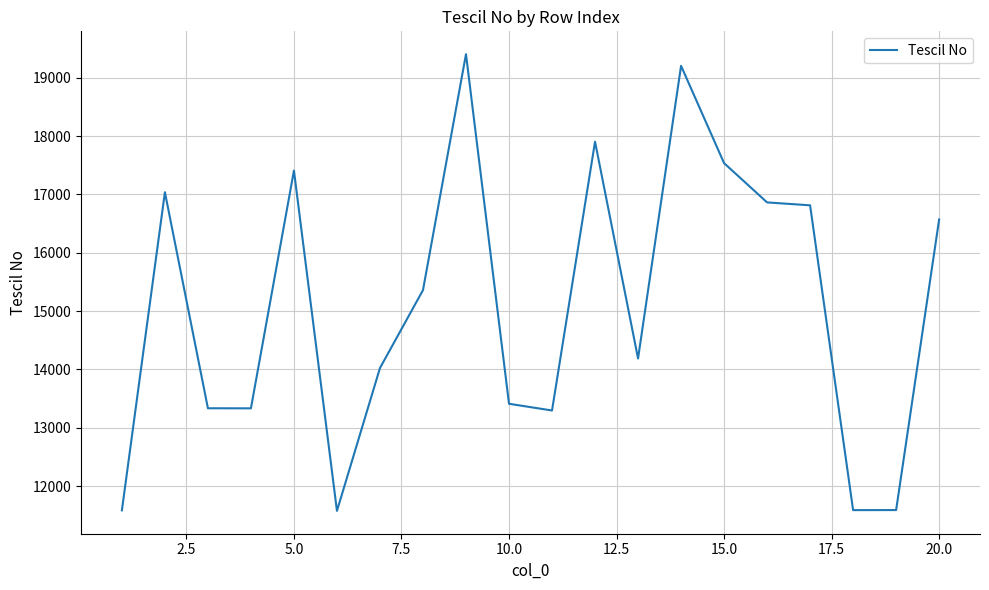

What is the difference between the maximum and minimum values?

7829